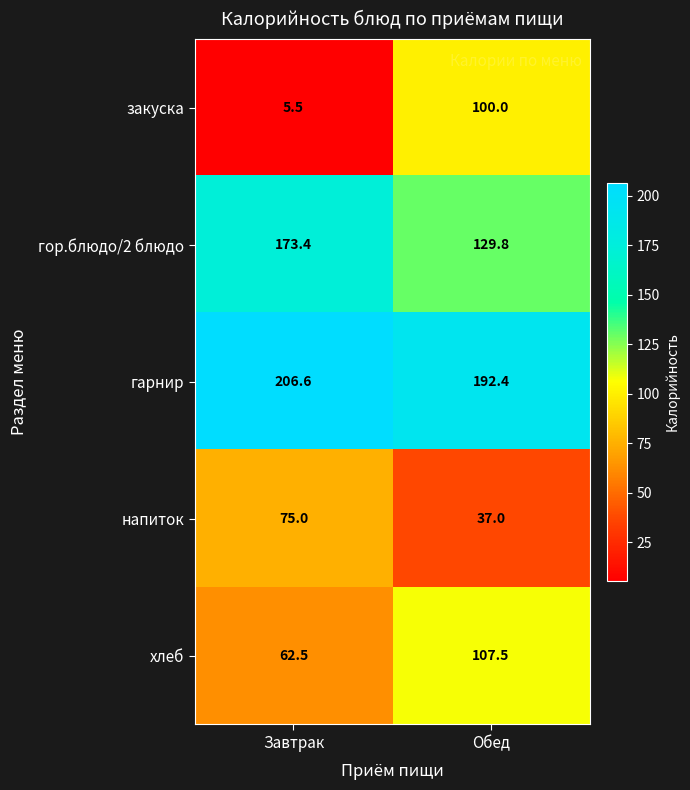

The гарнир series shows 206.6 at Завтрак. True or false?

True